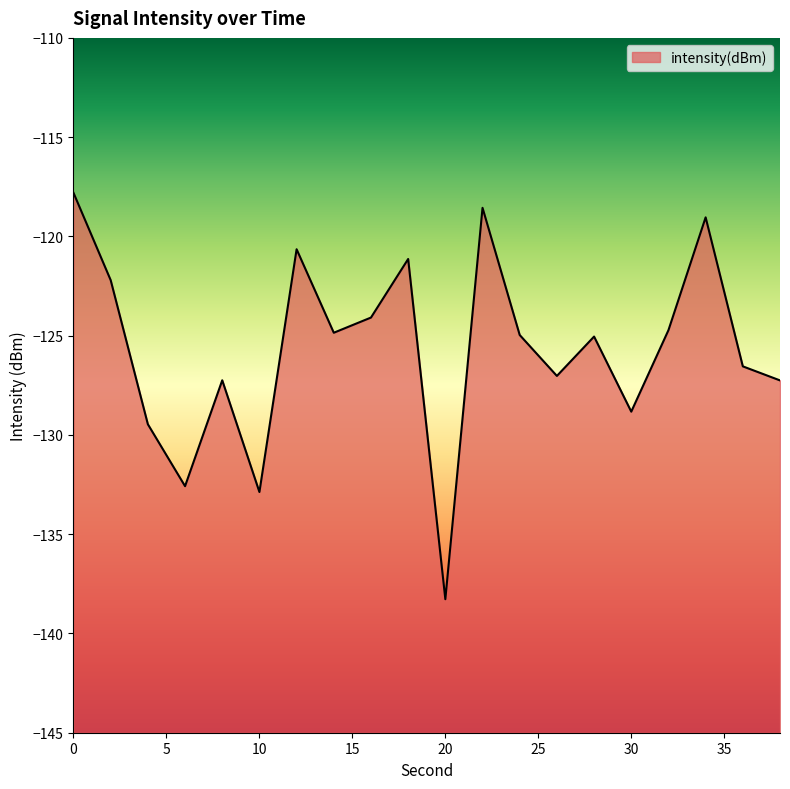

List the labels in order of value, largest first.

0, 22, 34, 12, 18, 2, 16, 32, 14, 24, 28, 36, 26, 8, 38, 30, 4, 6, 10, 20